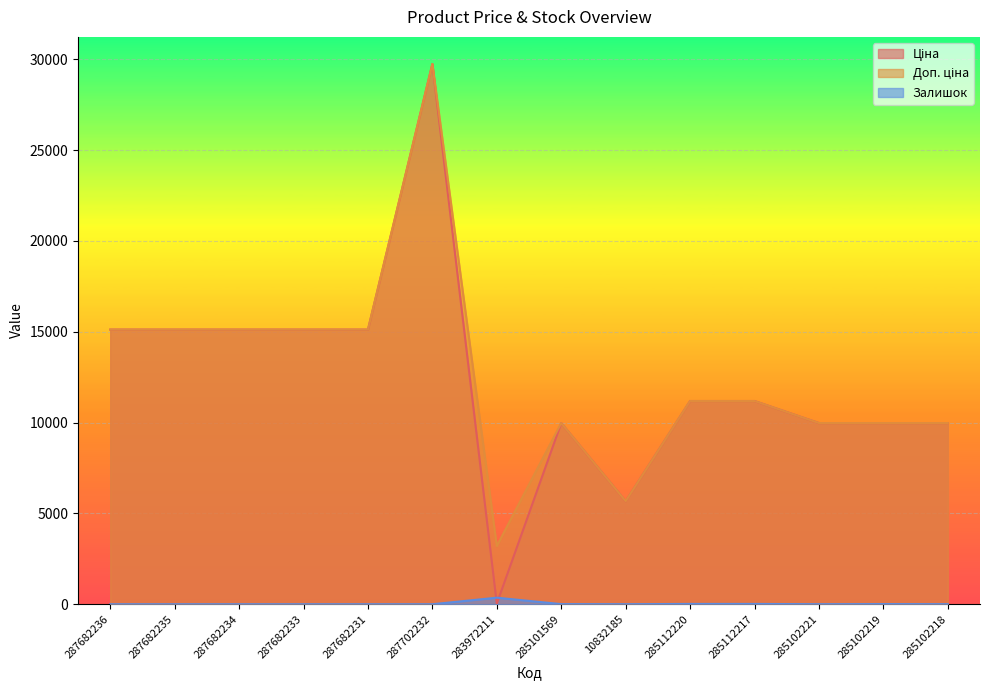

Is it true that Ціна equals 16402.0 at 285112217?

False